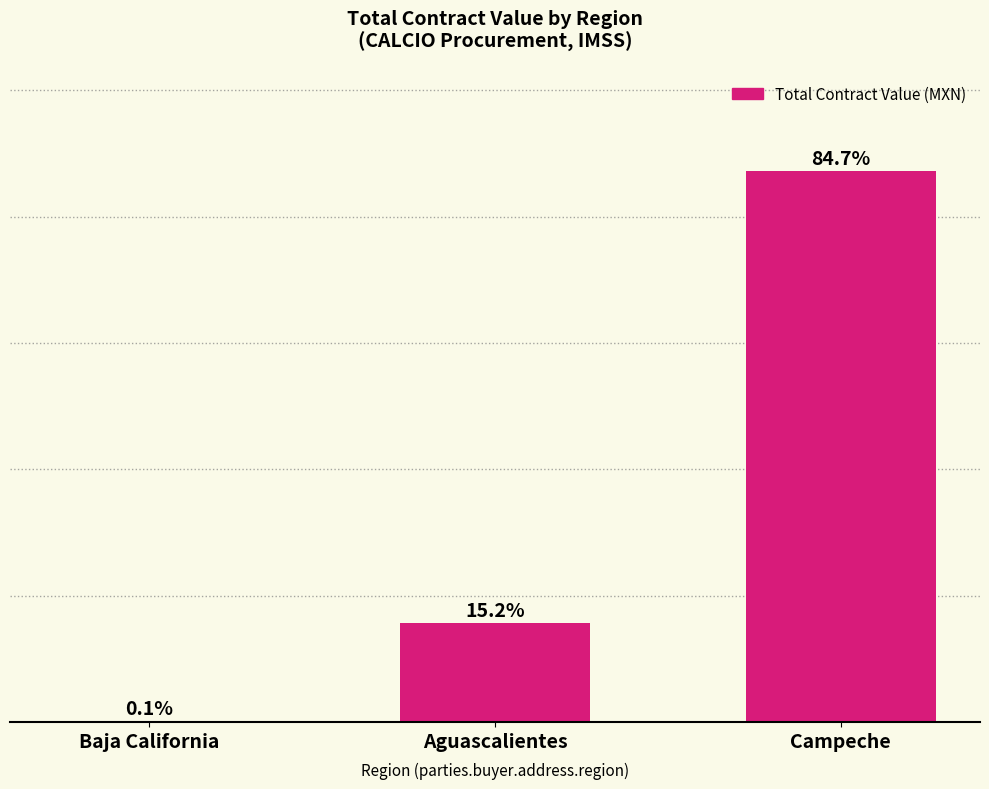

Rank the categories by value from lowest to highest.

Baja California, Aguascalientes, Campeche